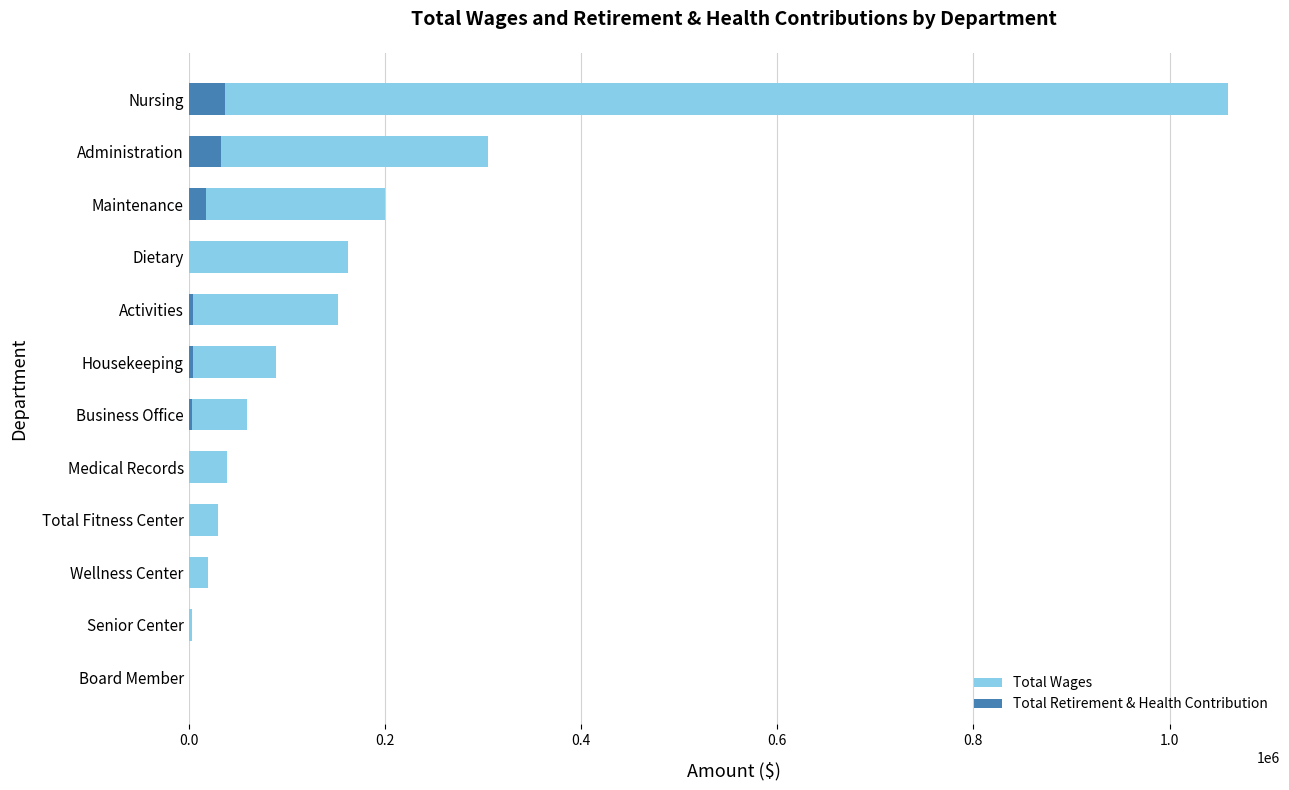

True or false: Total Wages has a value of 61856 at Medical Records.

False